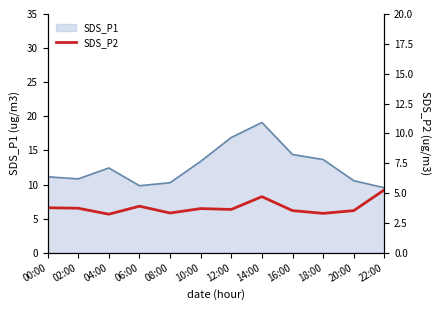

What is the difference between the values at 08:00 and 06:00?

0.6